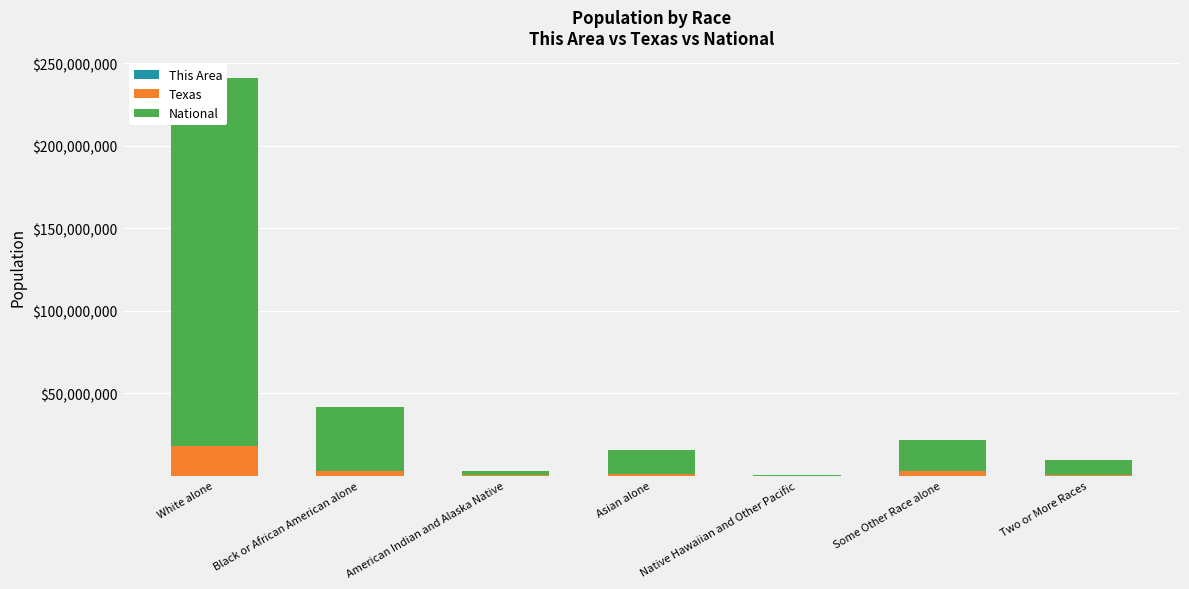

What position from the right is White alone?

7